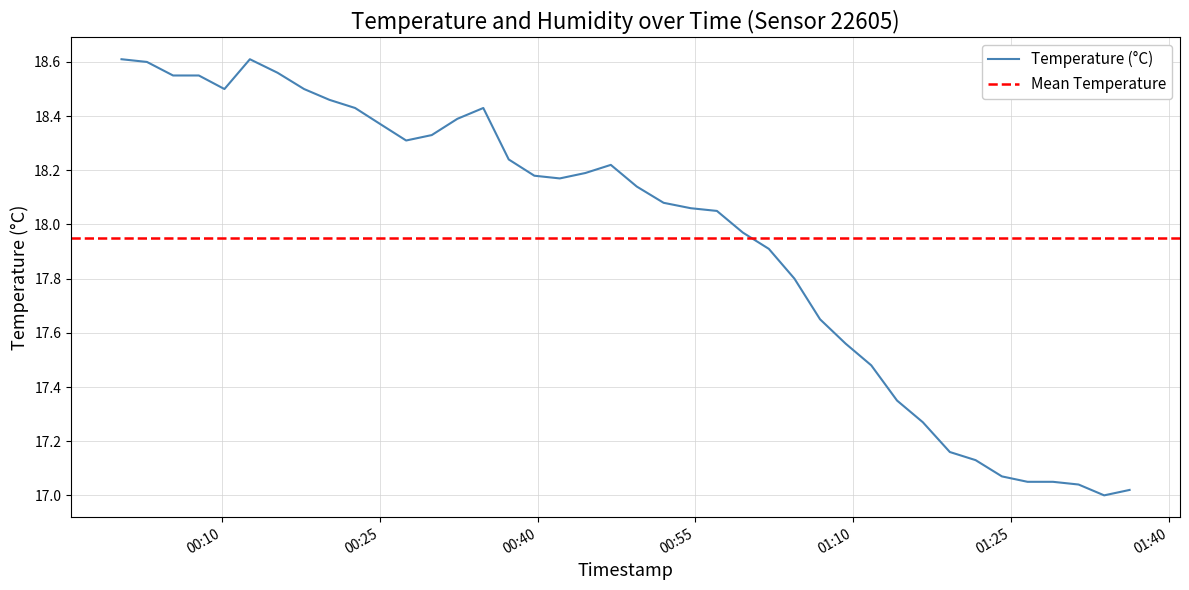

How many points are lower than both their immediate neighbors (excluding endpoints)?

4